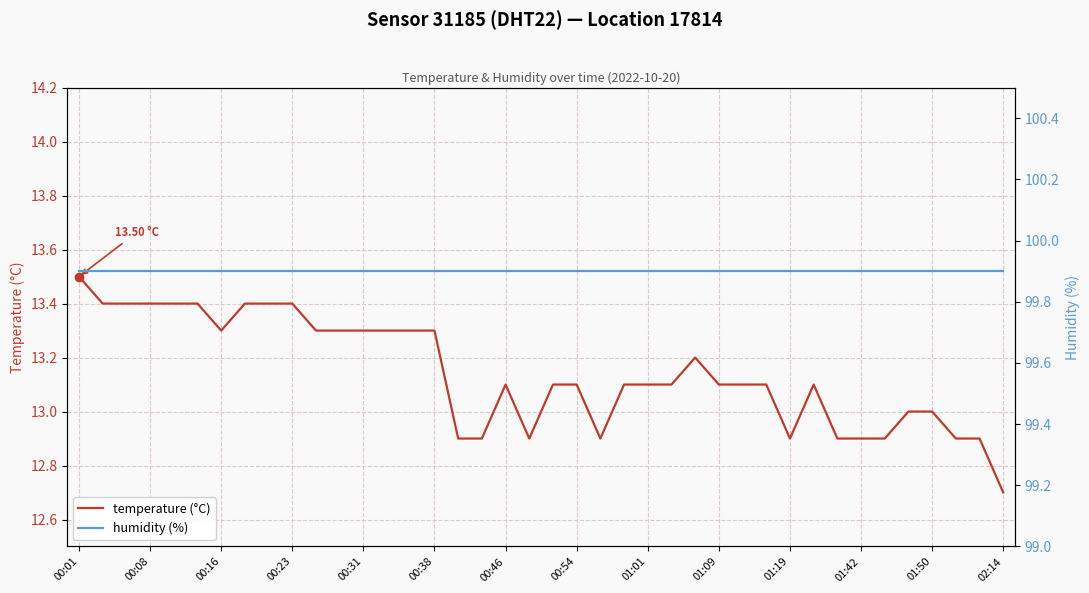

The value of temperature (°C) at 19 is 20.4. True or false?

False